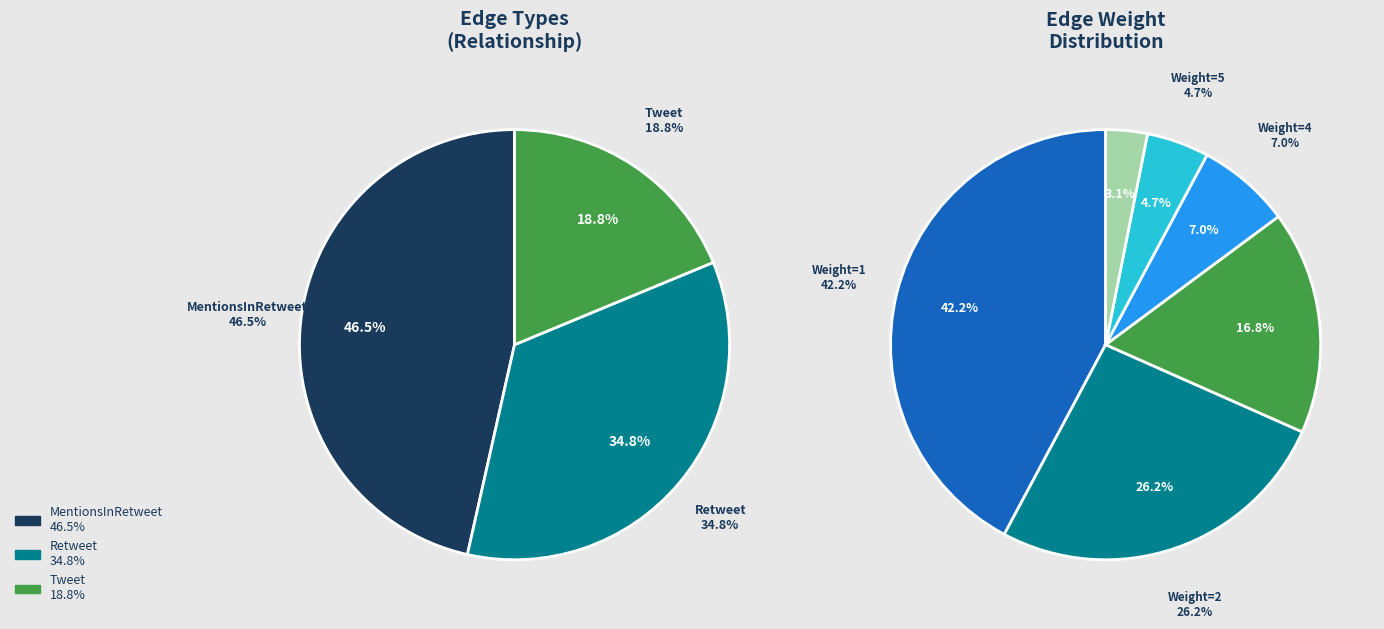

Count the number of slices in the pie.

3